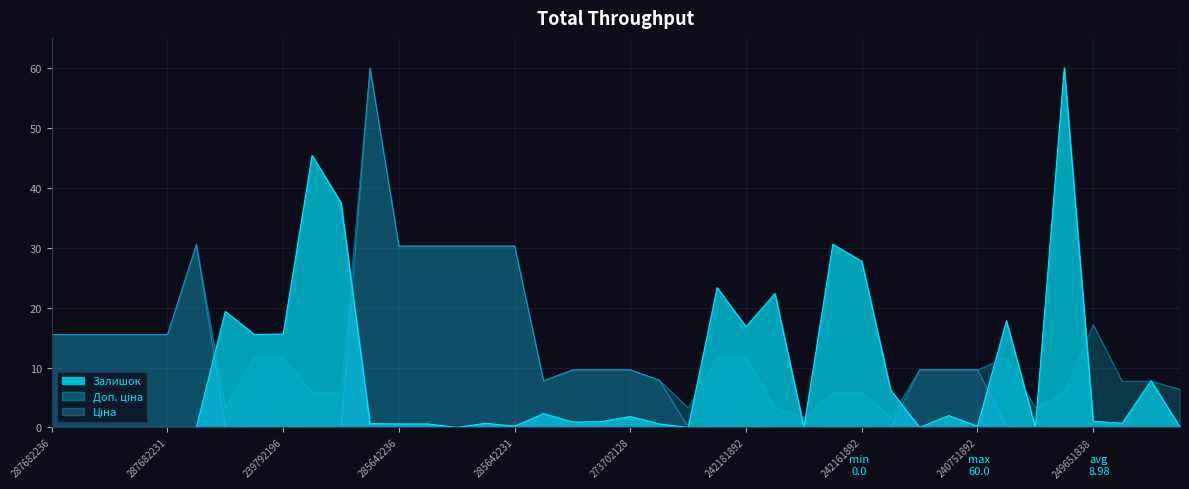

At which category does Доп. ціна reach its first local peak?

287702232